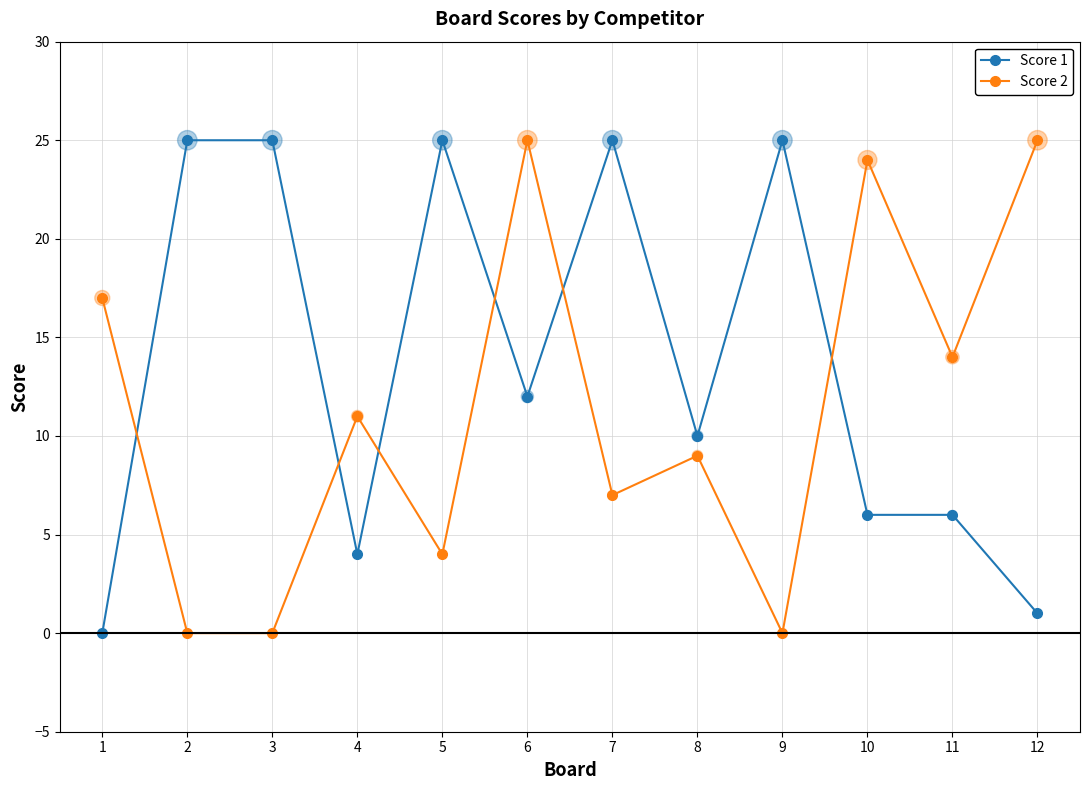

What is the total value across all series at 6?

37